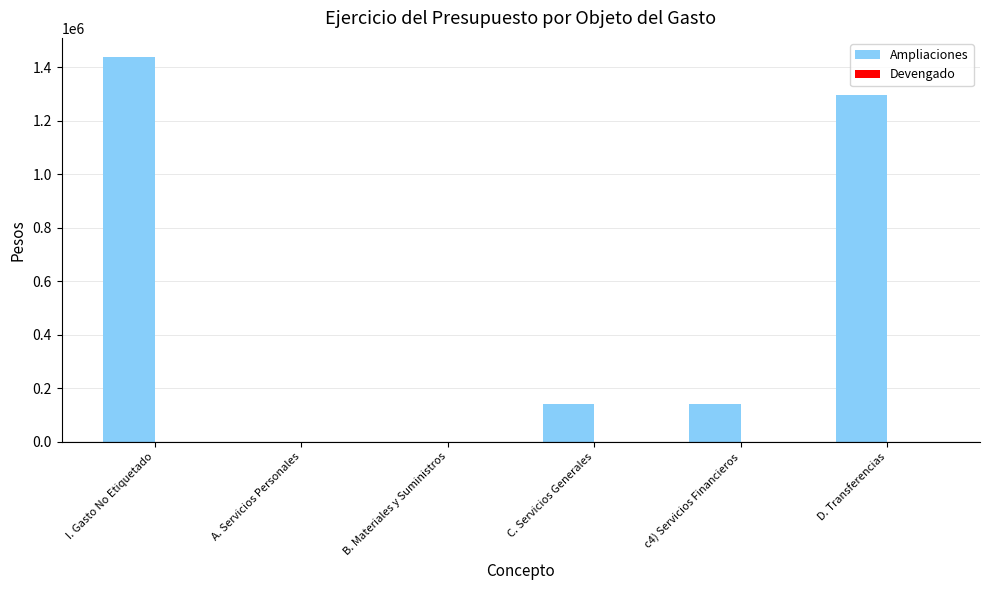

What is the change in value from I. Gasto No Etiquetado to c4) Servicios Financieros?

-1296802.1